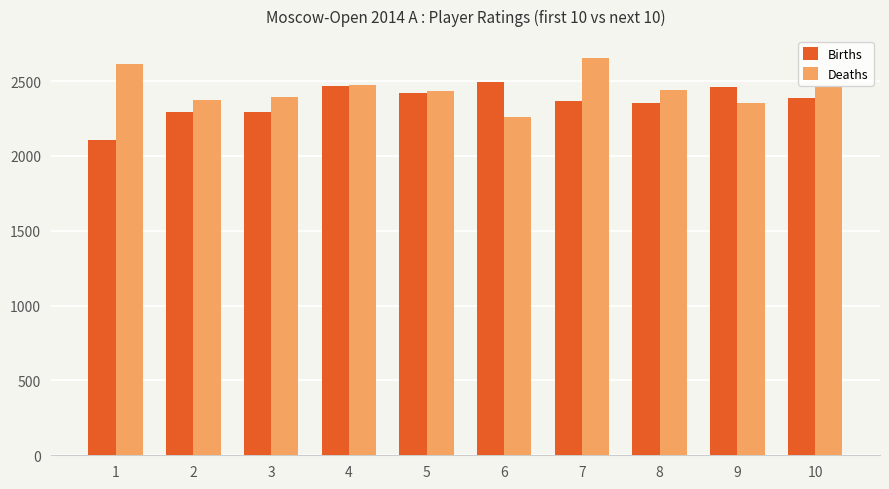

What is the difference between the second highest and minimum values in the Births series?

358